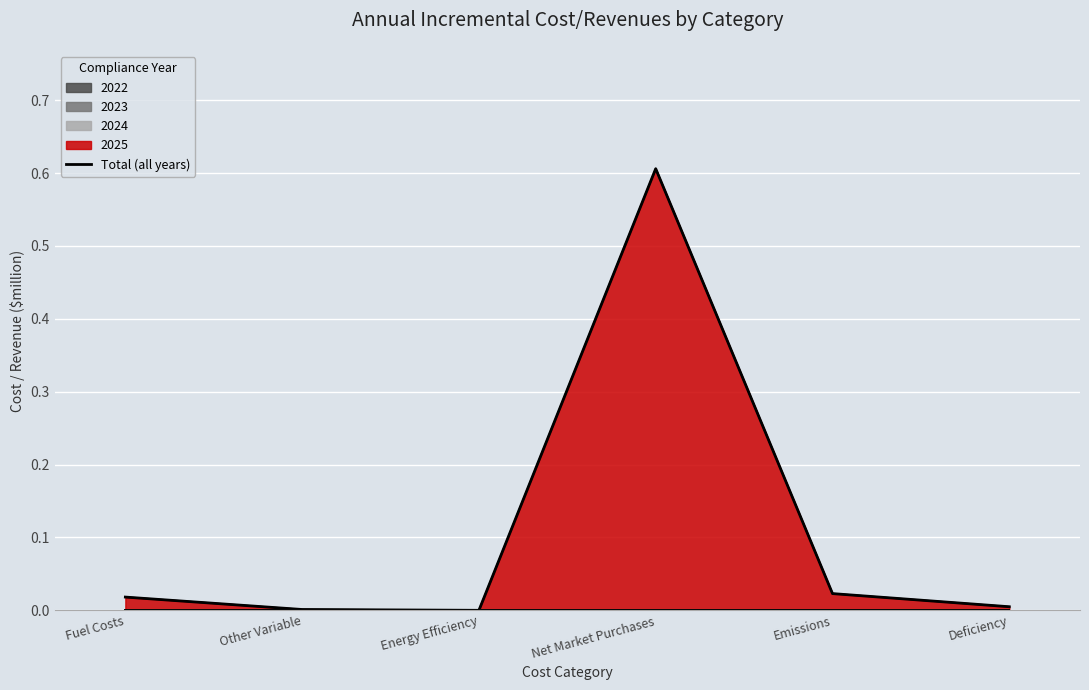

True or false: there are more than 1 points higher than both neighbors.

False